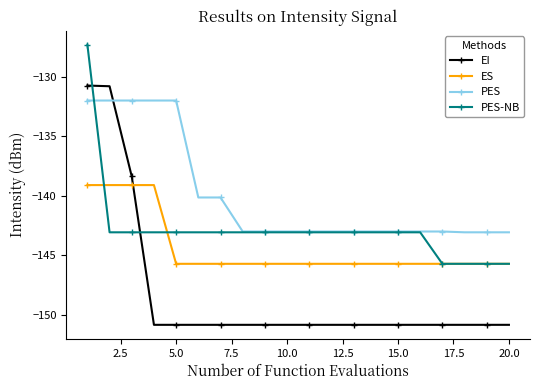

What is the lowest value of the ES series?

-145.7